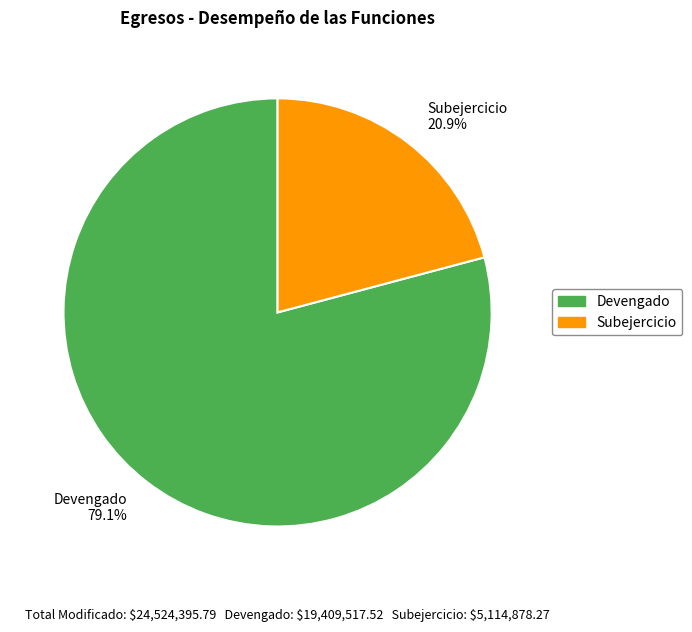

Does Subejercicio represent more than half of the total?

No